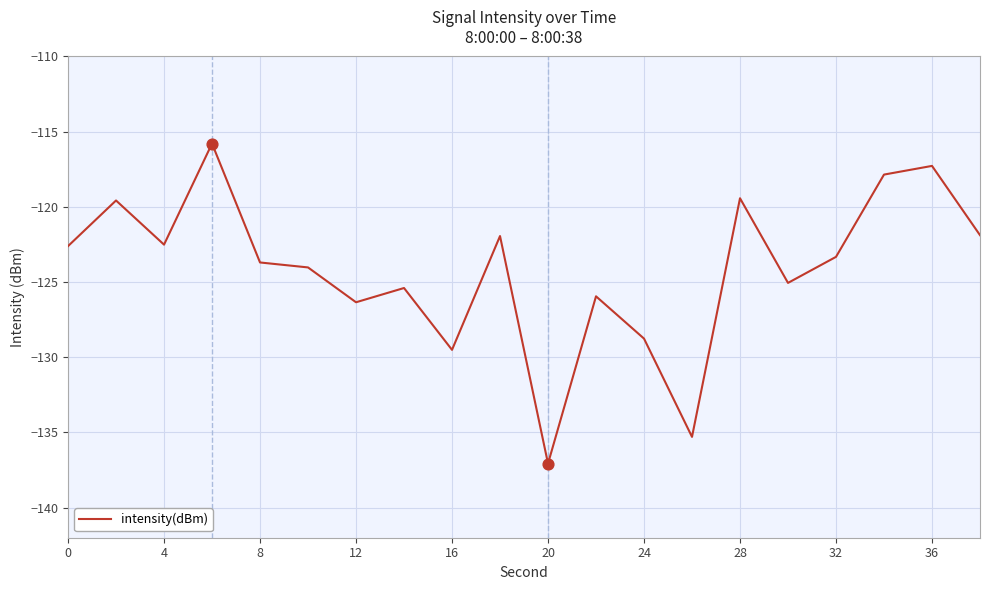

What is the minimum value shown in the chart?

-137.1